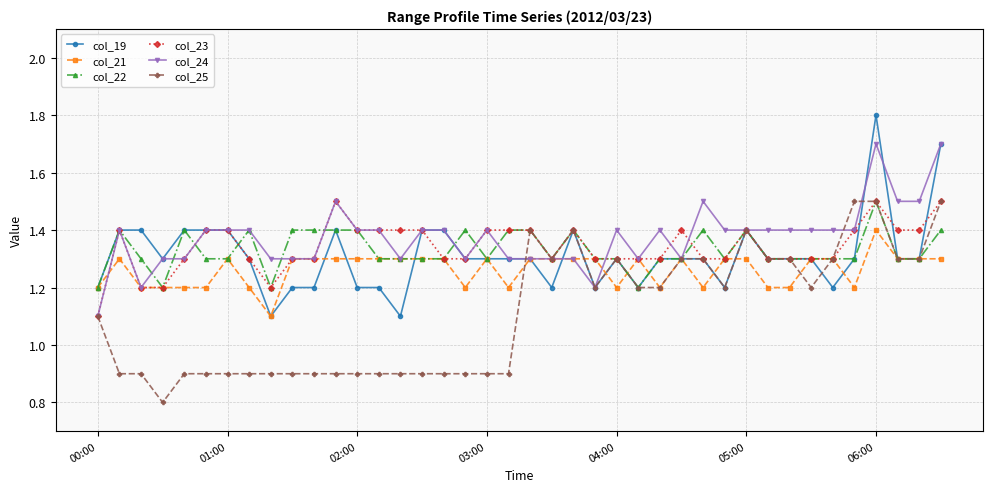

What is the minimum value for col_22?

1.2